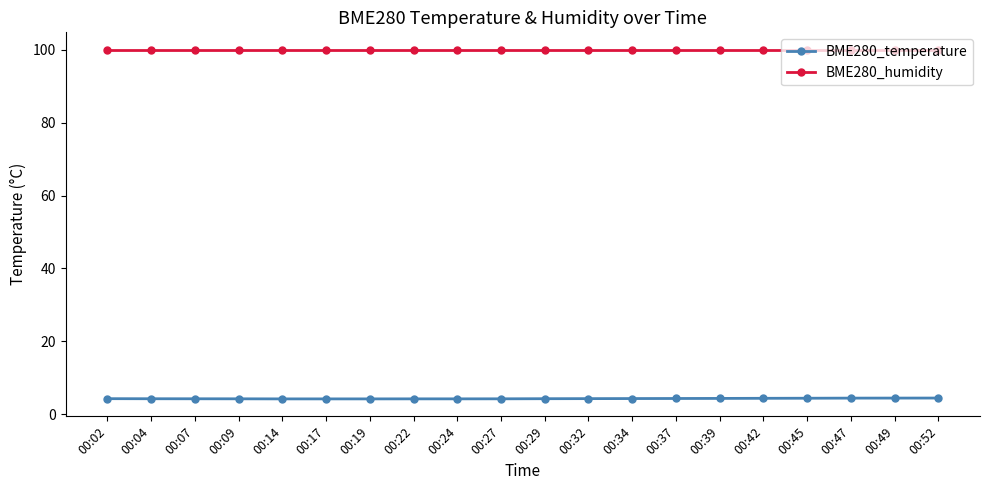

At how many categories does at least one series exceed 23?

20